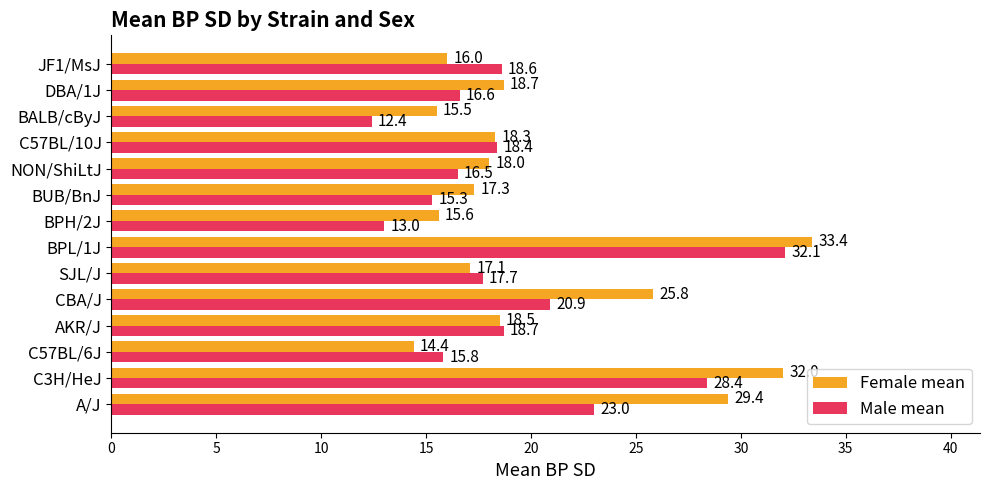

How many series are shown in this chart?

2